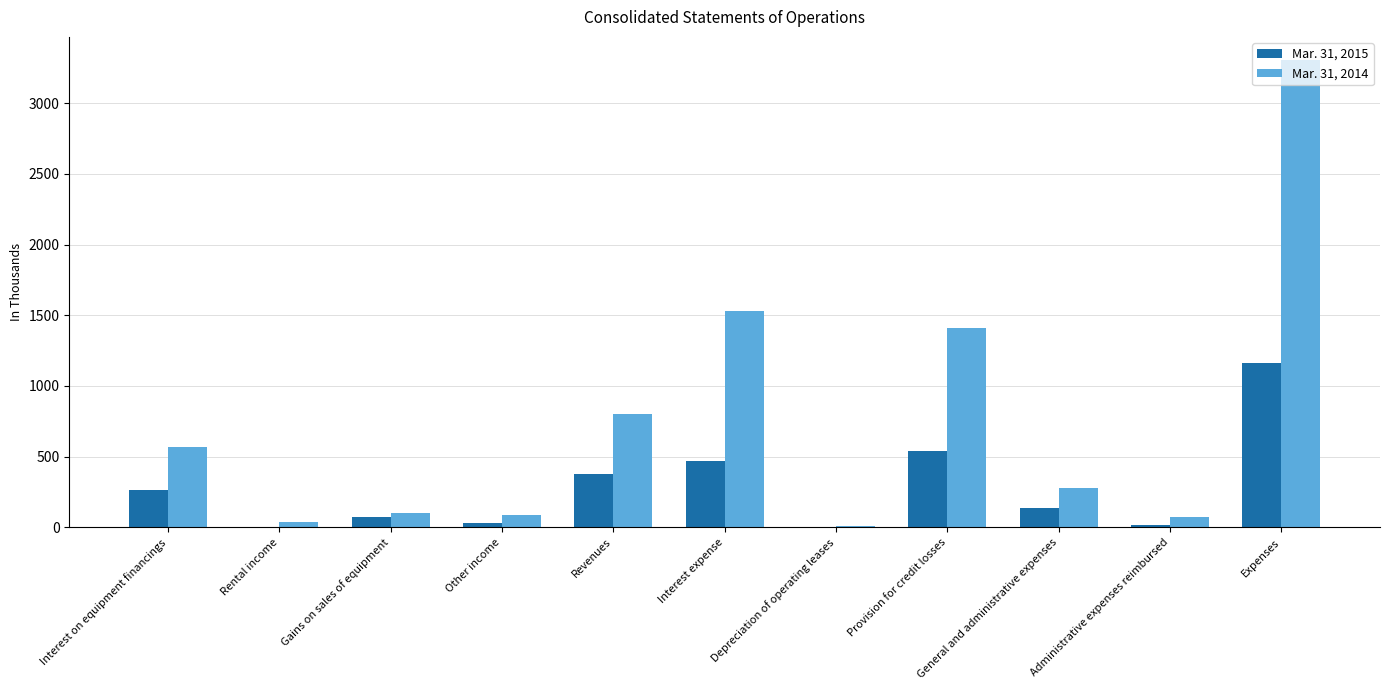

What is the approximate value of Mar. 31, 2014 at Other income, to the nearest 10?

90